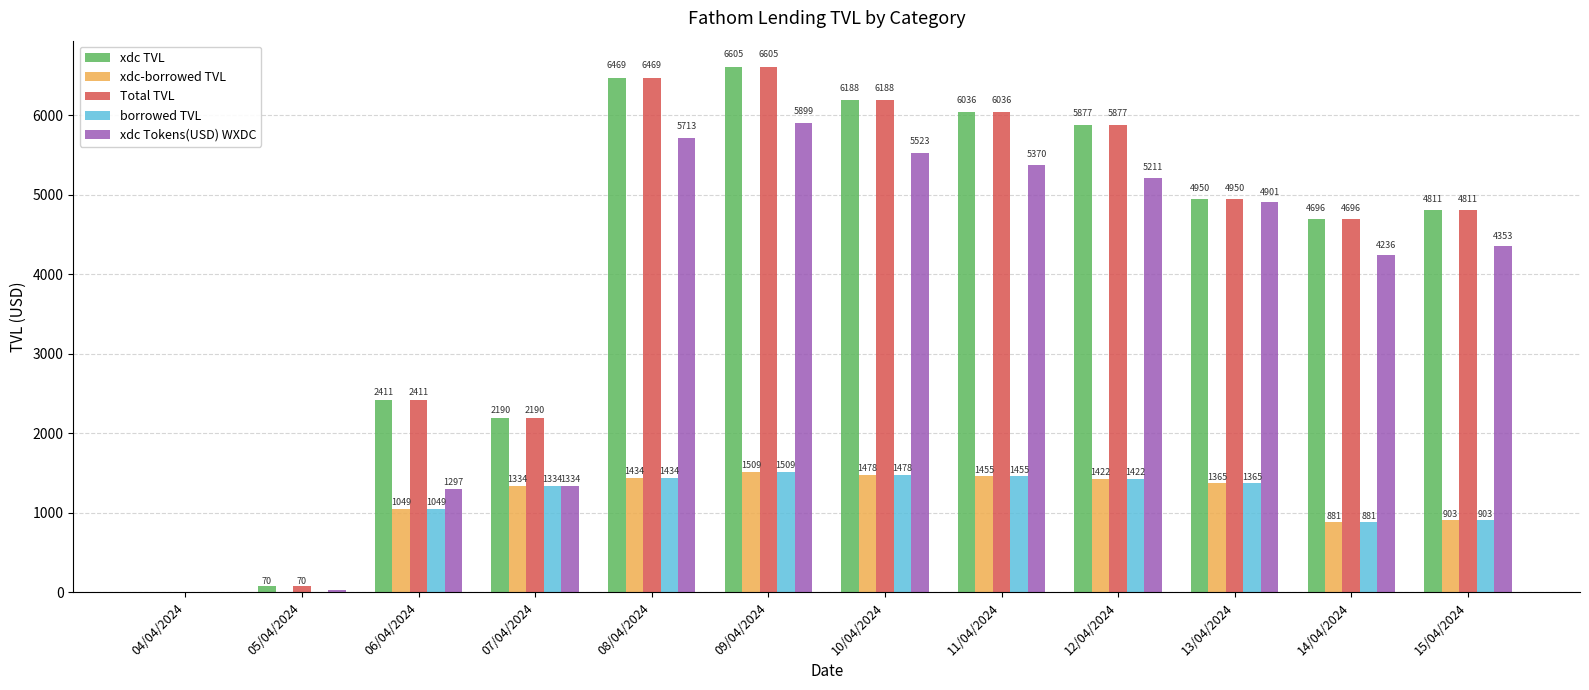

Is the value of borrowed TVL at 13/04/2024 greater than the value of xdc Tokens(USD) WXDC at 08/04/2024?

No